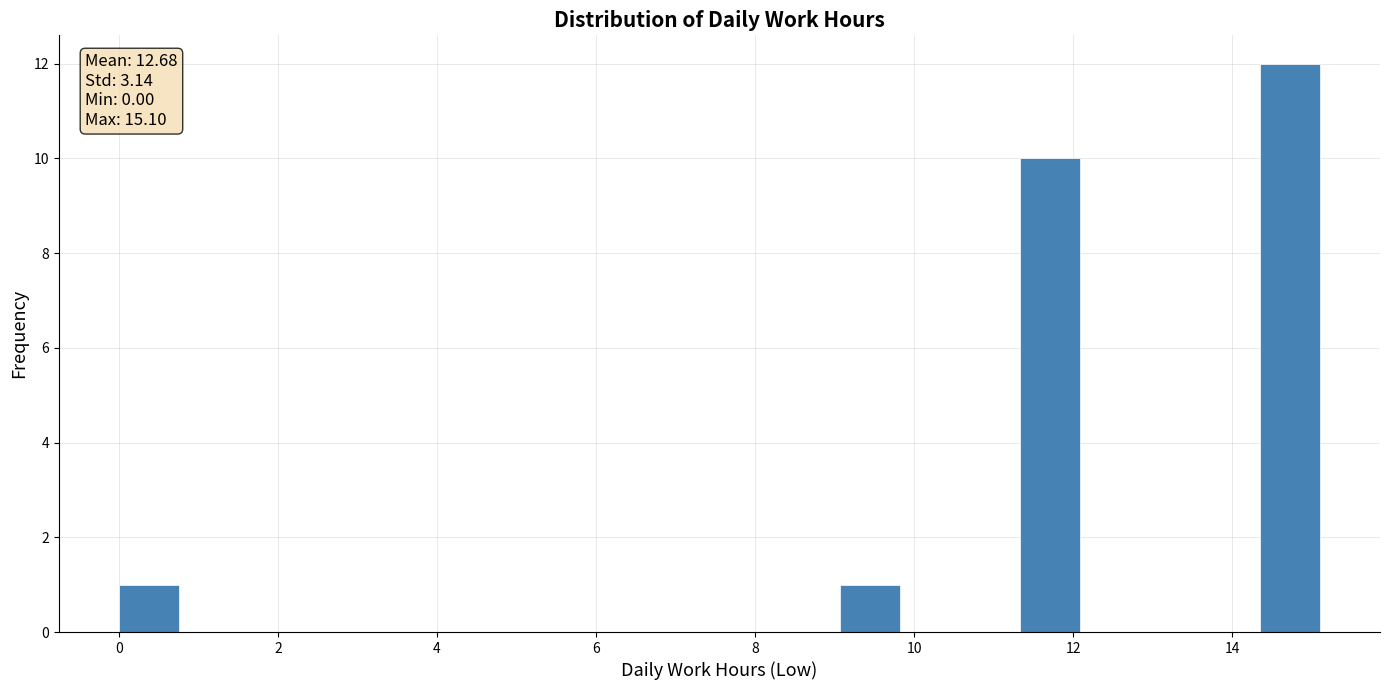

Around what value on the x-axis is the tallest bar? Give the approximate position of its centre, as read against the axis.

14.8